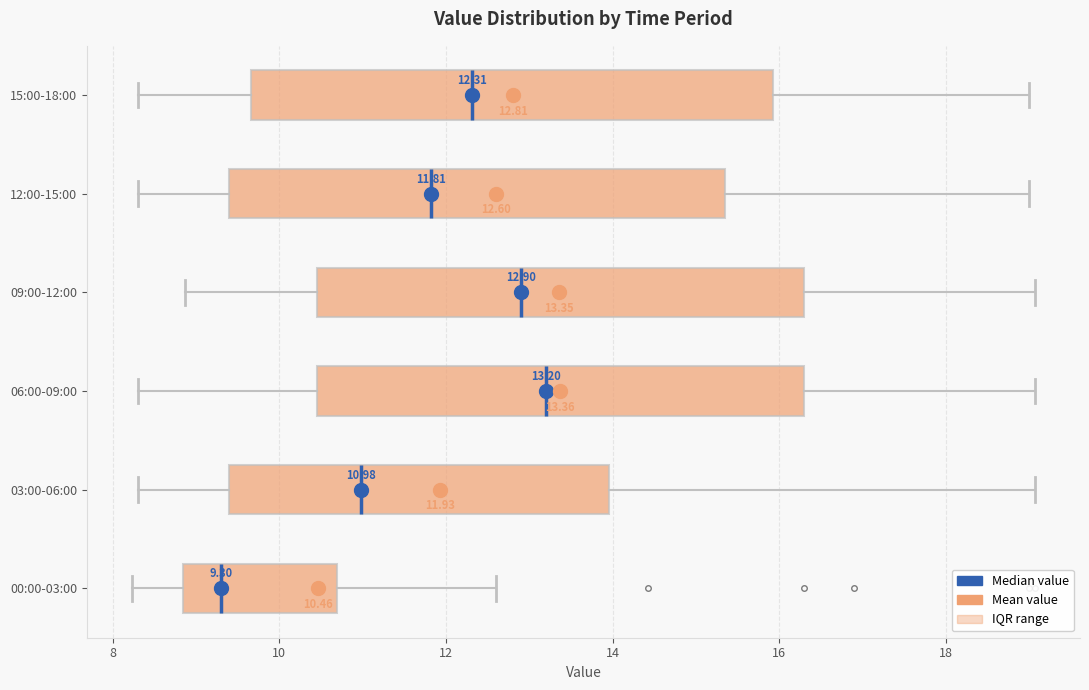

Comparing the boxes themselves (not the whiskers), which one is the widest?

15:00-18:00